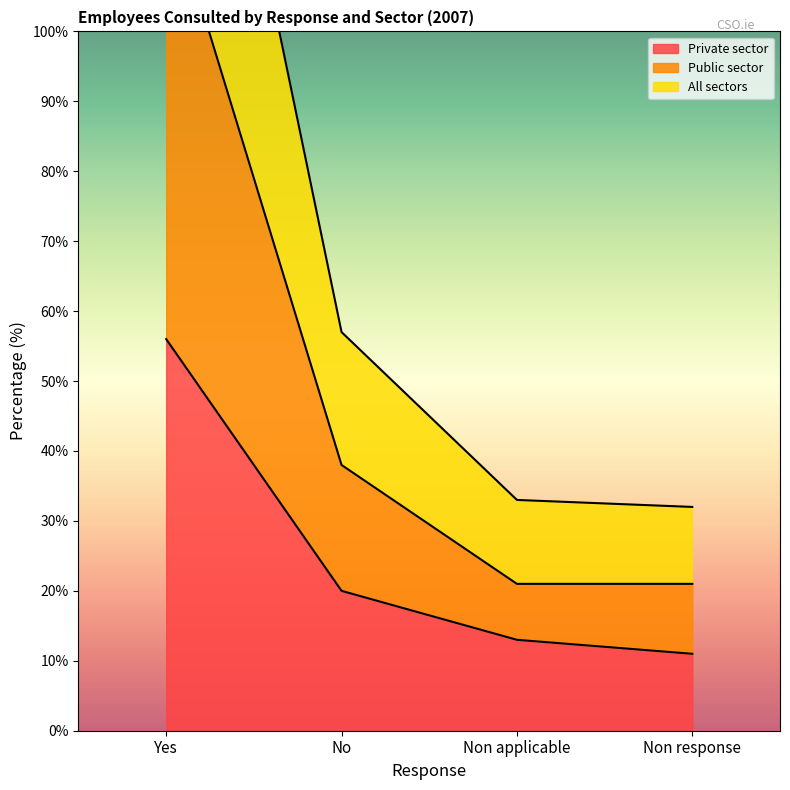

Where is Private sector nearest to the value 33?

No